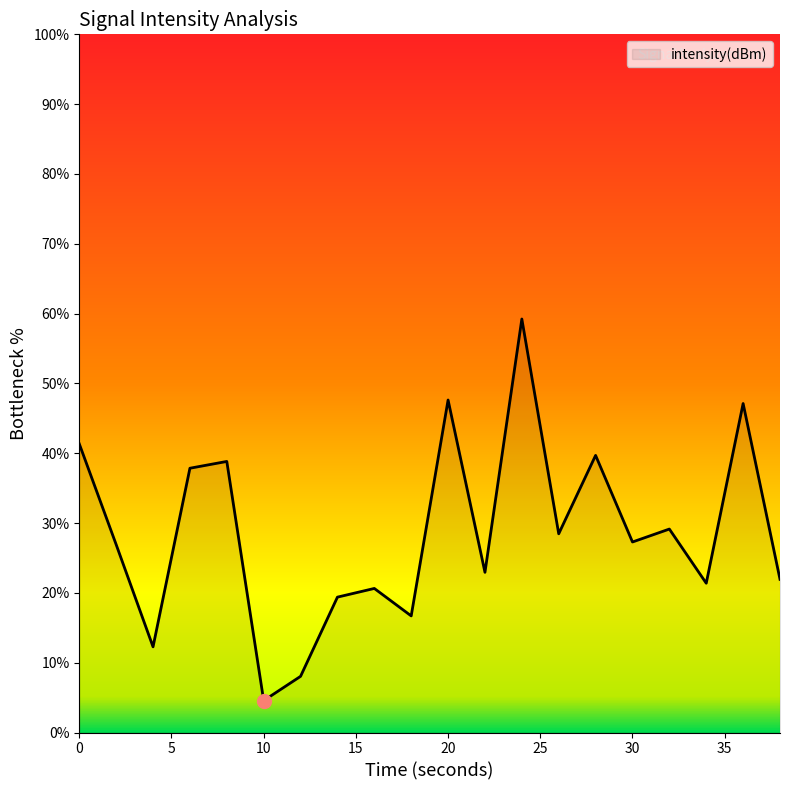

True or false: the data has more than 2 interior local peaks.

True